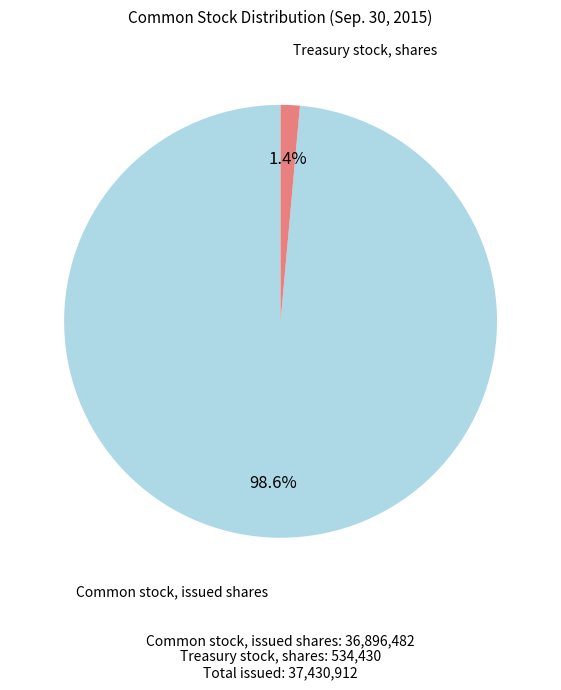

To the nearest percent, what is the difference between the largest and smallest slice percentages?

97%